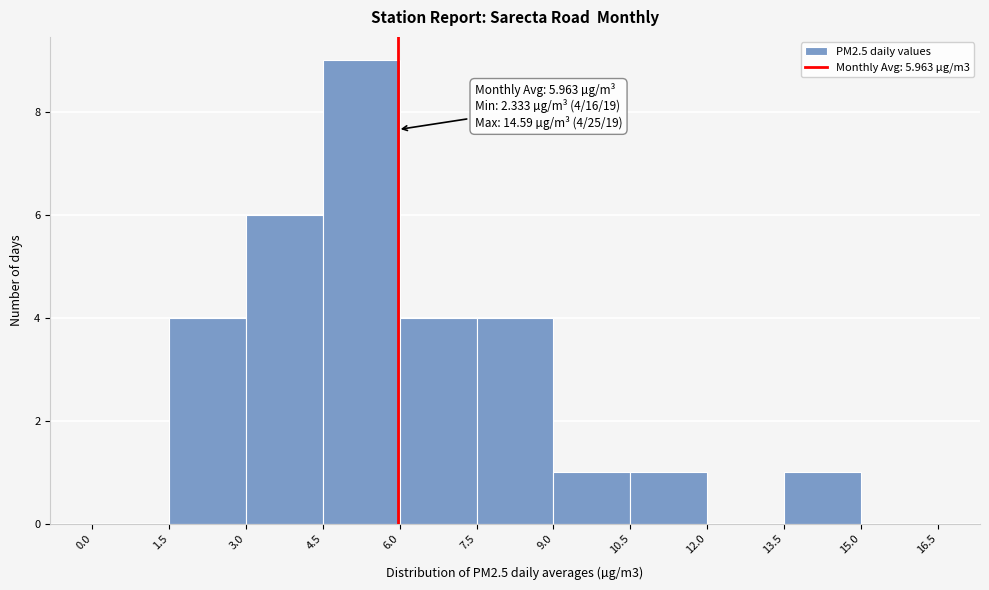

Which range on the x-axis has the tallest bar?

4.5 to 6.0